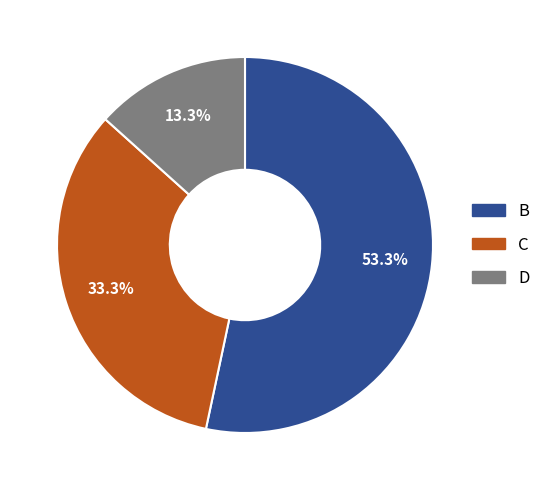

To the nearest percent, what is the difference between the B and D slice percentages?

40%